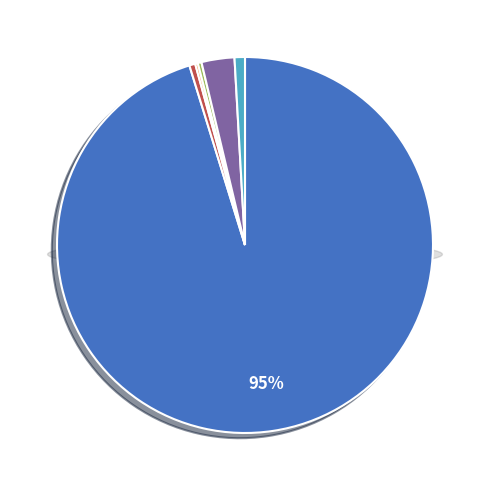

How many segments does this pie chart have?

6